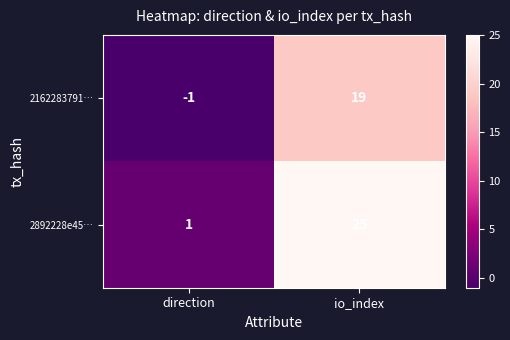

What is the average value of the 2892228e45… series?

13